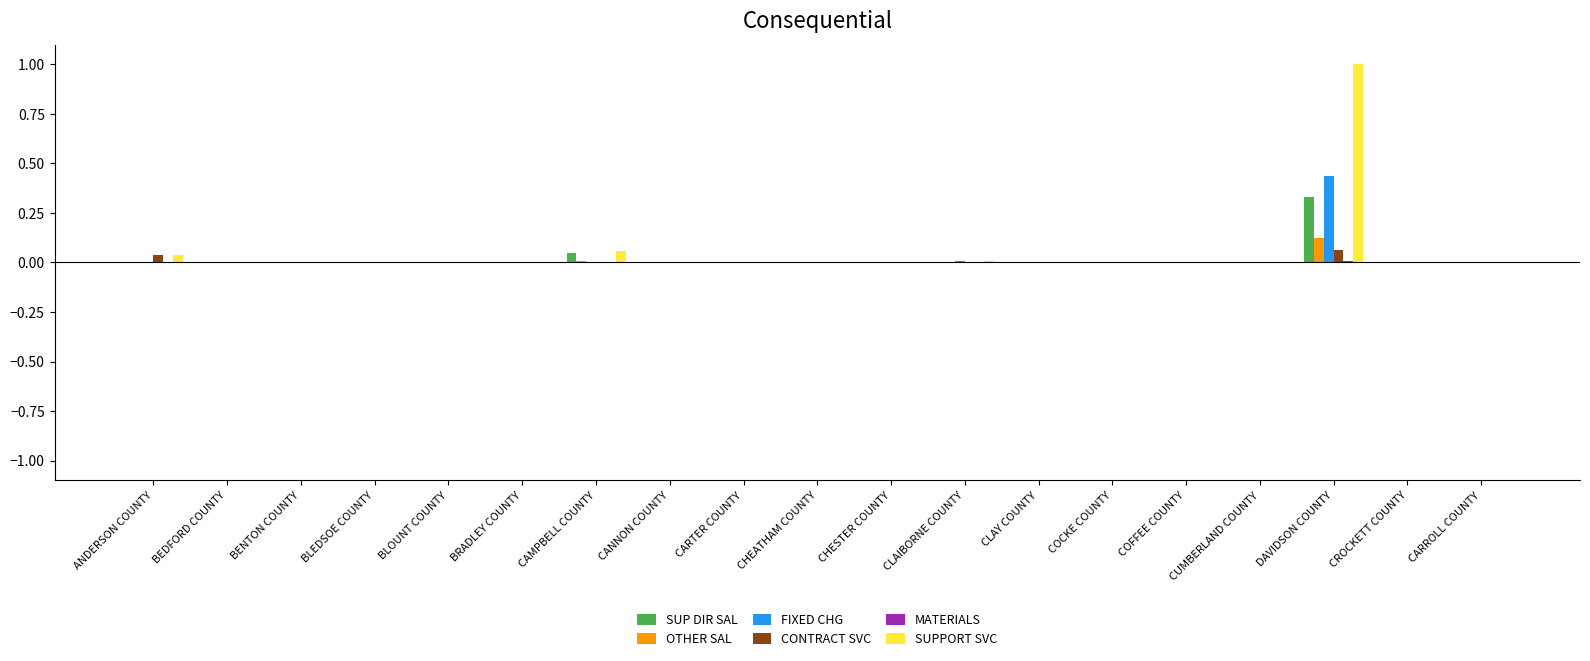

Which series has the largest range (max minus min)?

SUPPORT SVC